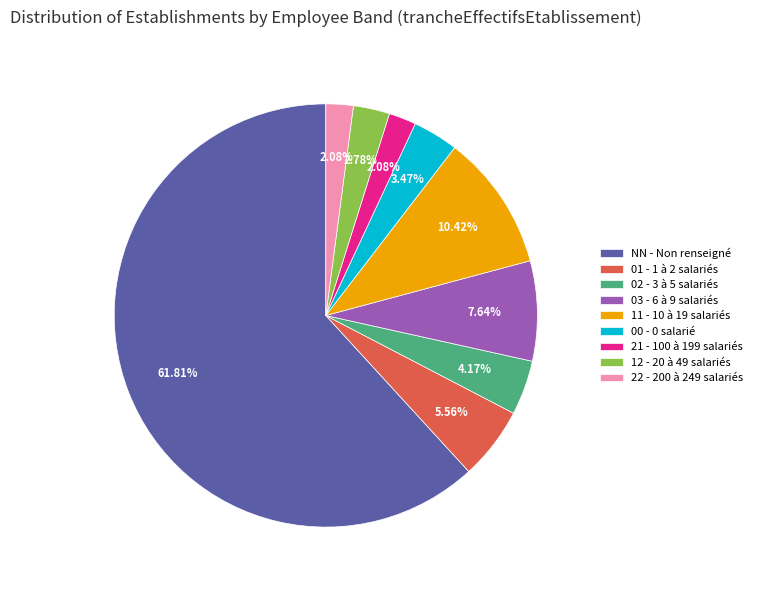

Which has a higher value, 21 - 100 à 199 salariés or 11 - 10 à 19 salariés?

11 - 10 à 19 salariés